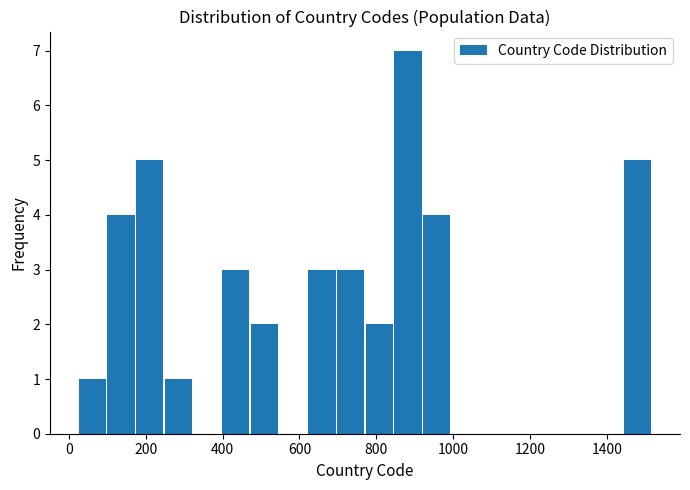

Around what value on the x-axis is the tallest bar? Give the approximate position of its centre, as read against the axis.

880